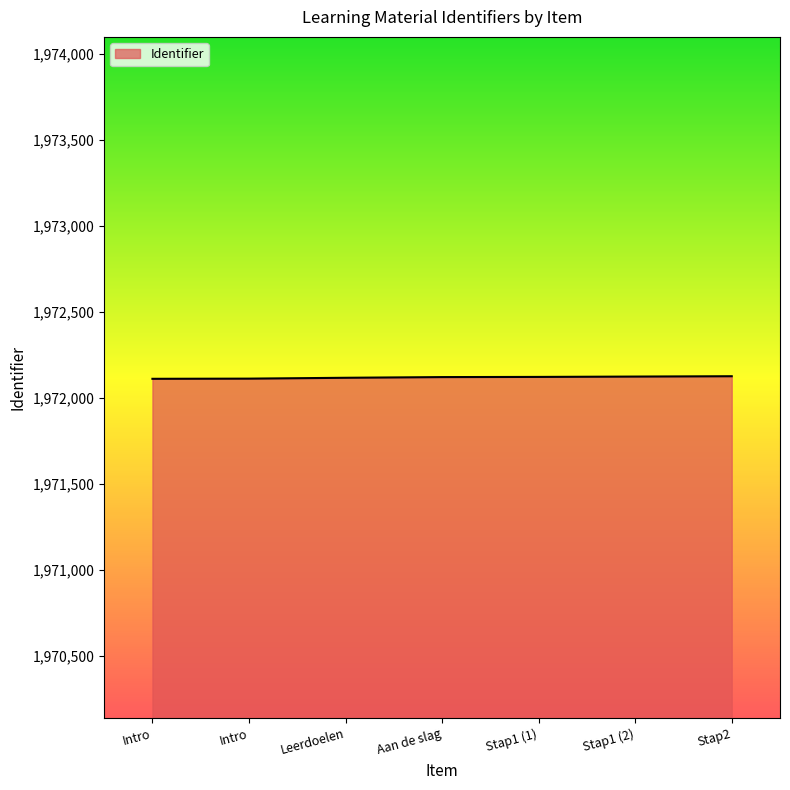

True or false: the data shows 2737968 at Stap1 (2).

False